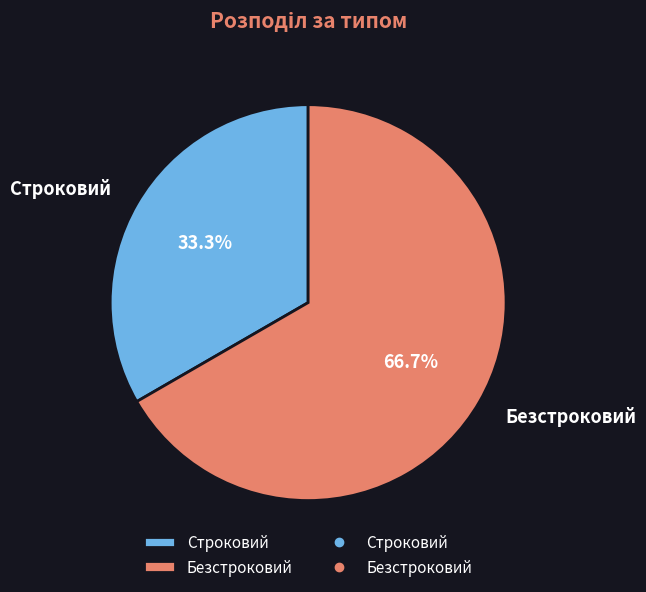

To the nearest percent, what is the difference between the Строковий and Безстроковий slice percentages?

33%